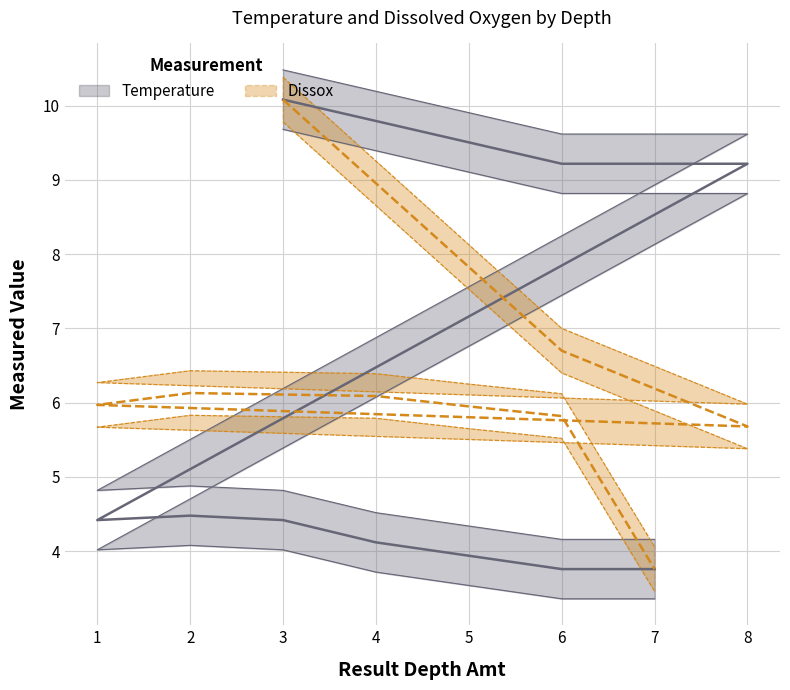

True or false: Dissox has a value of 11.6 at 6.

False